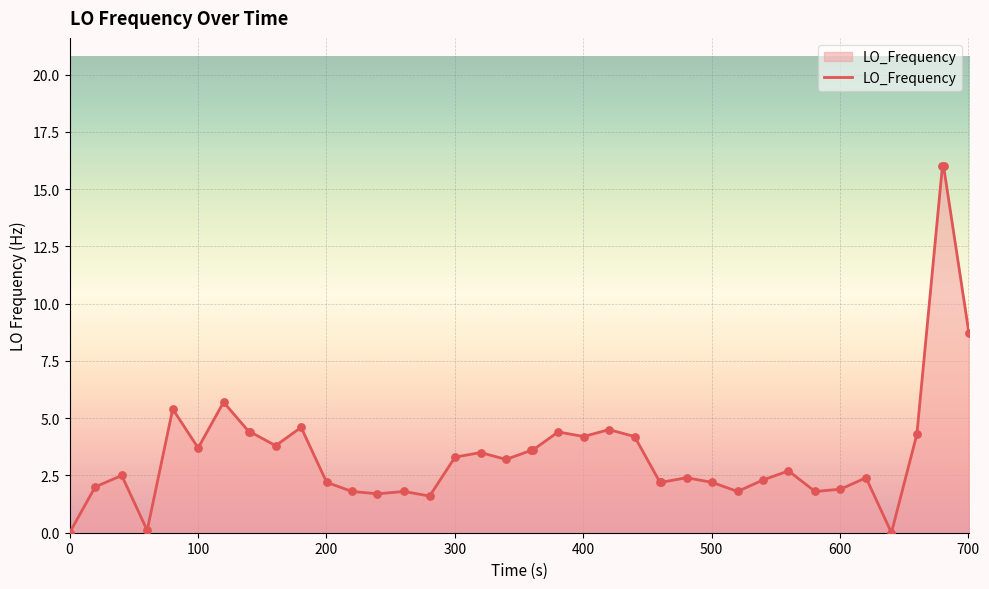

What is the maximum value shown in the chart?

16.0